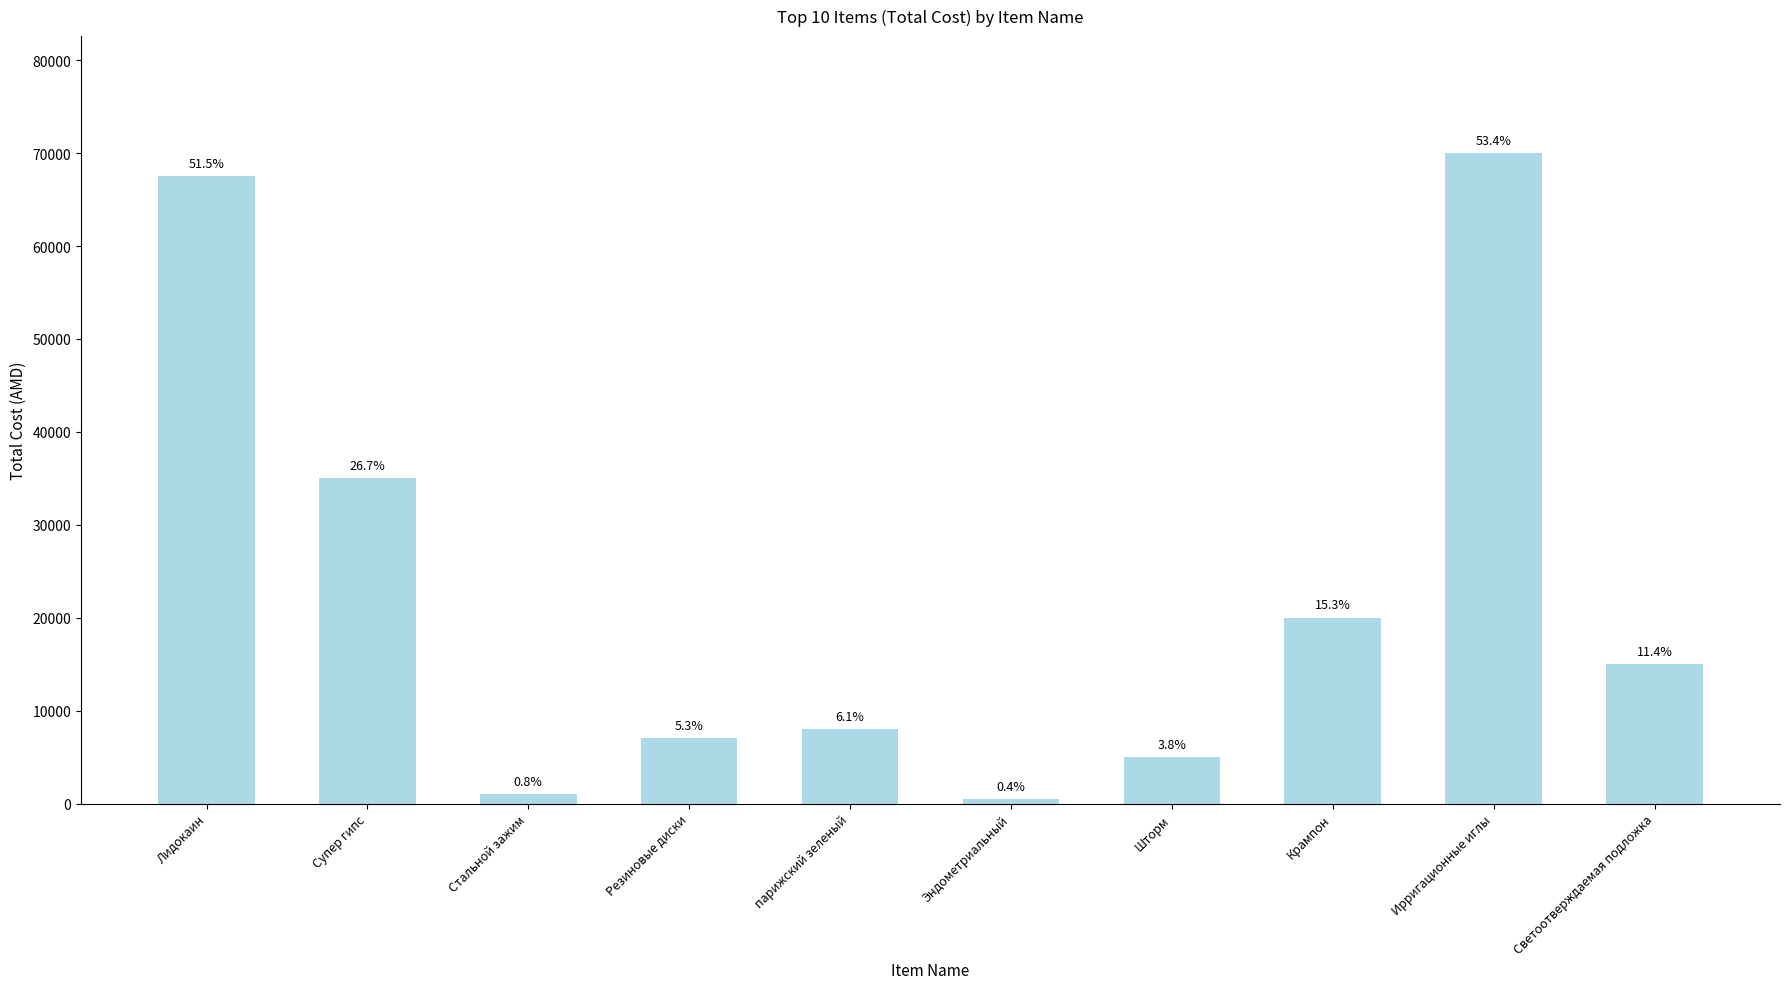

How many bars are there in total?

10